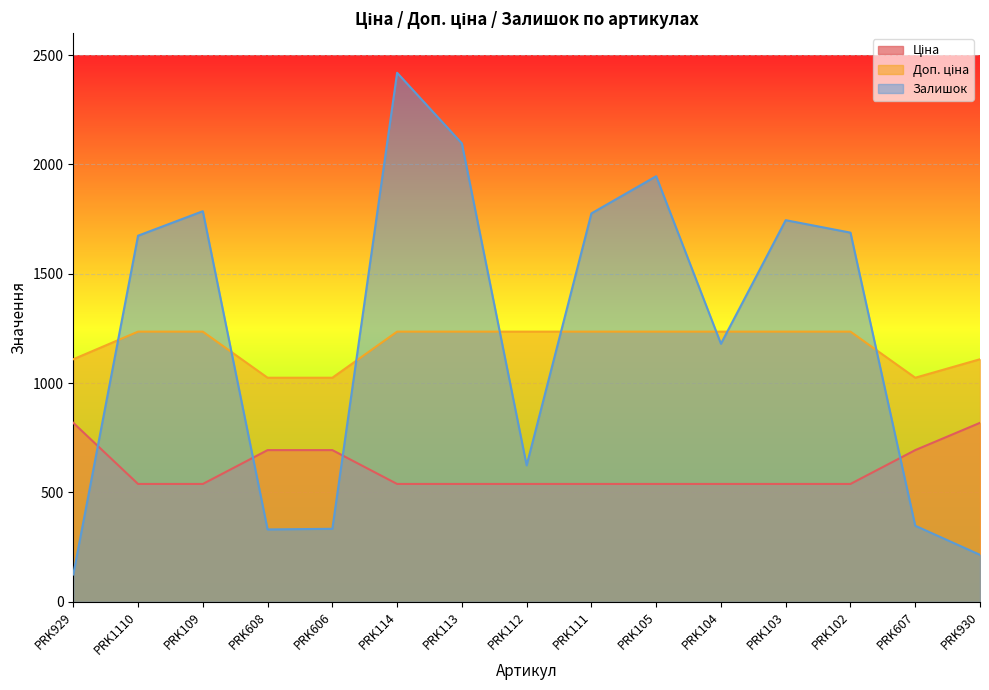

Reading left to right, what are all the values shown in this chart?

Ціна: 818.5	539.0	539.0	693.7	693.7	539.0	539.0	539.0	539.0	539.0	539.0	539.0	539.0	693.7	818.5
Доп. ціна: 1109.2	1235.4	1235.4	1024.6	1024.6	1235.4	1235.4	1235.4	1235.4	1235.4	1235.4	1235.4	1235.4	1024.6	1109.2
Залишок: 125.0	1674.0	1786.0	331.0	334.0	2419.0	2096.0	624.0	1776.0	1946.0	1180.0	1745.0	1688.0	348.0	215.0